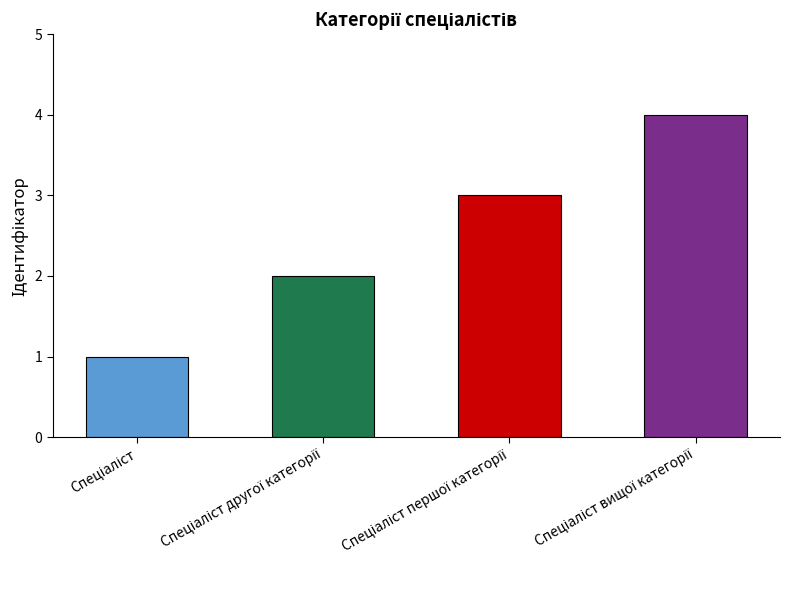

What is the difference between the maximum and minimum values?

3